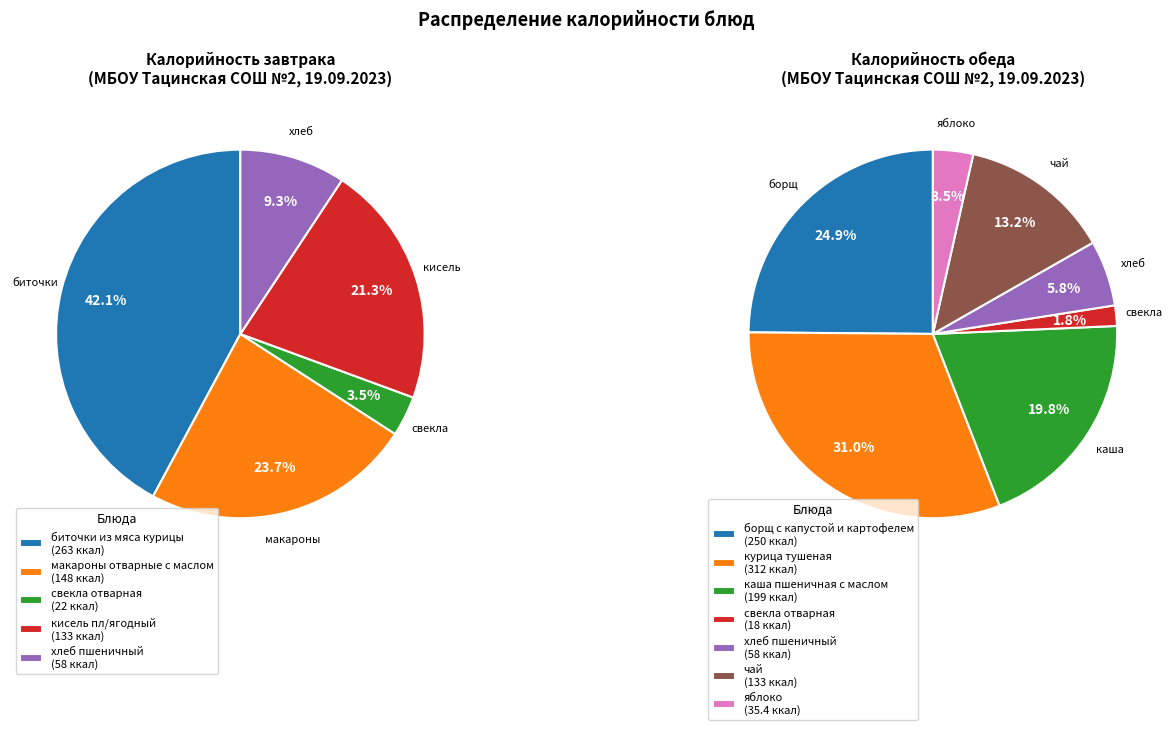

What percentage do борщ с капустой и картофелем and кисель пл/ягодный together represent?

23.5%